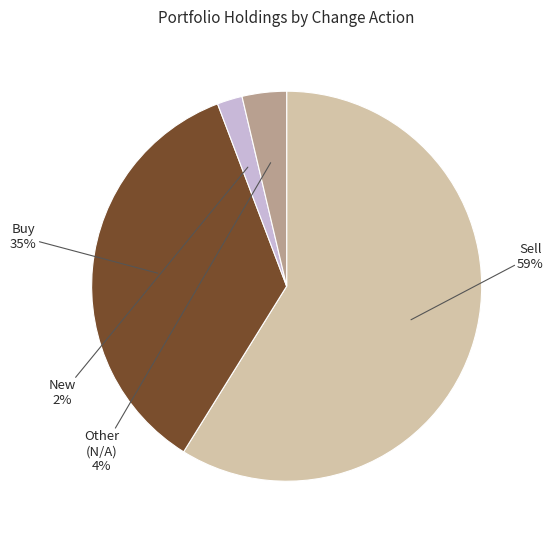

How many slices are in this pie chart?

4